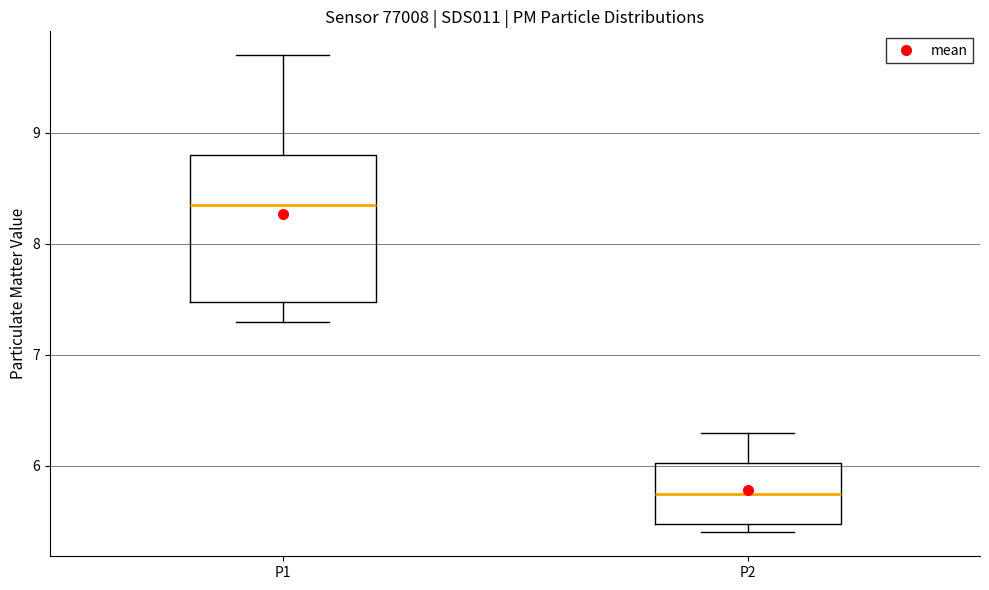

Reading left to right, read every box against the y-axis: the position of its median line, the range the box covers, and the ends of its whiskers. The values are not printed on the chart, so give them approximately, as read against the axis.

P1: median 8.4, box 7.5 to 8.8, whiskers 7.3 to 9.7
P2: median 5.8, box 5.5 to 6.0, whiskers 5.4 to 6.3